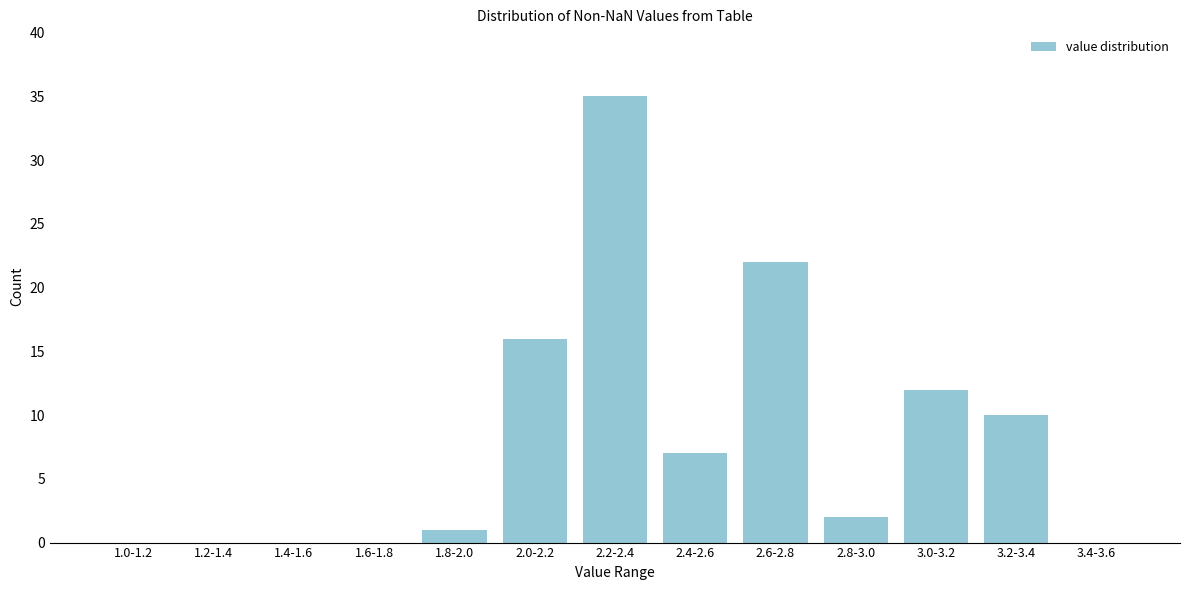

Reading left to right, what are all the values shown in this chart?

1.0-1.2=0	1.2-1.4=0	1.4-1.6=0	1.6-1.8=0	1.8-2.0=1	2.0-2.2=16	2.2-2.4=35	2.4-2.6=7	2.6-2.8=22	2.8-3.0=2	3.0-3.2=12	3.2-3.4=10	3.4-3.6=0